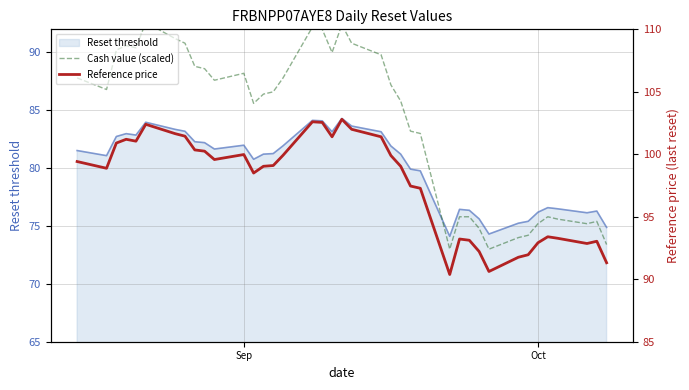

Read the Reset threshold value at Oct.

76.2